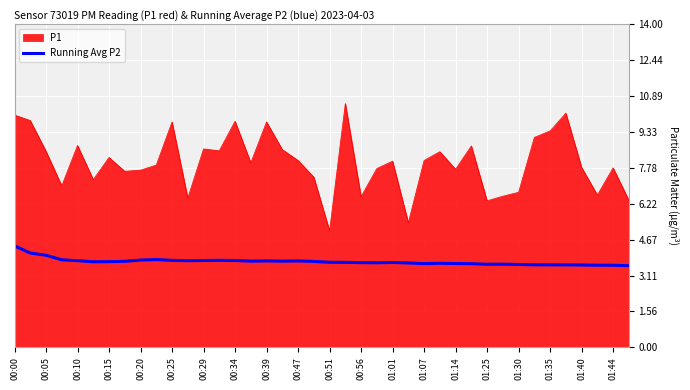

True or false: Running Avg P2 and P1 cross at least once.

False